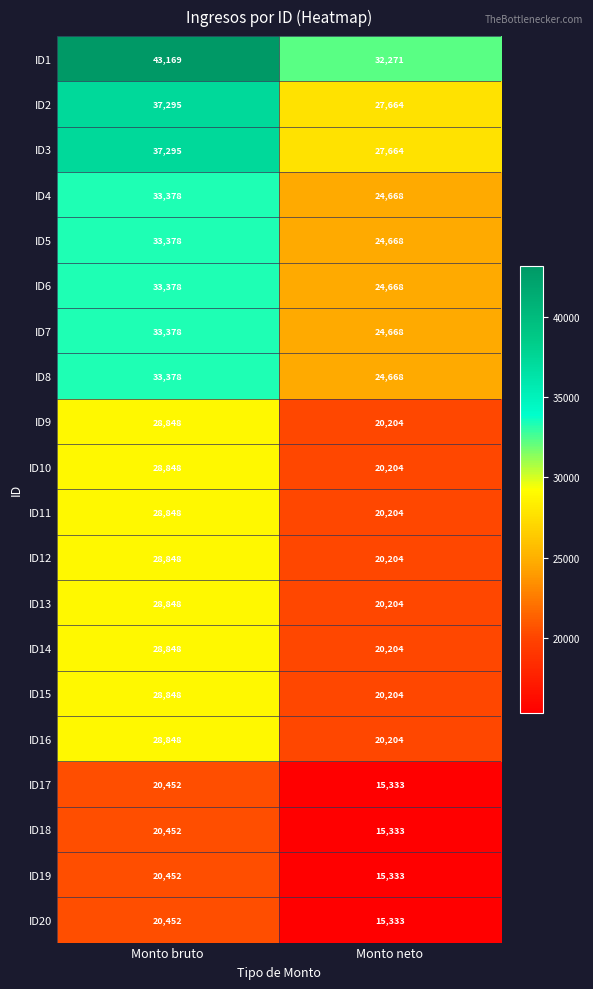

True or false: ID1 has a value of 50744 at Monto neto.

False